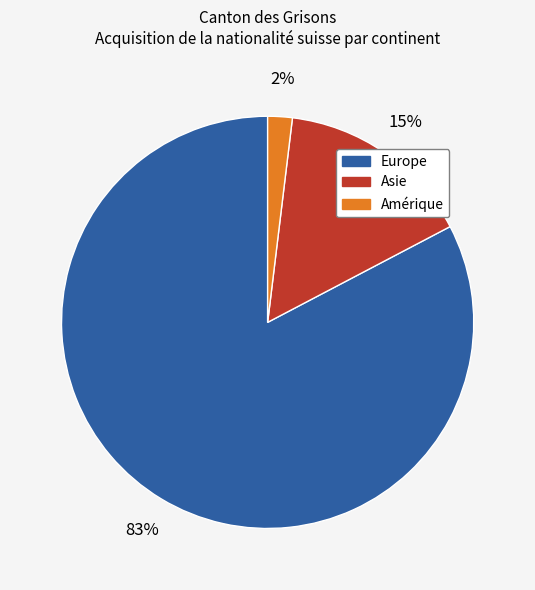

How many slices are in this pie chart?

3